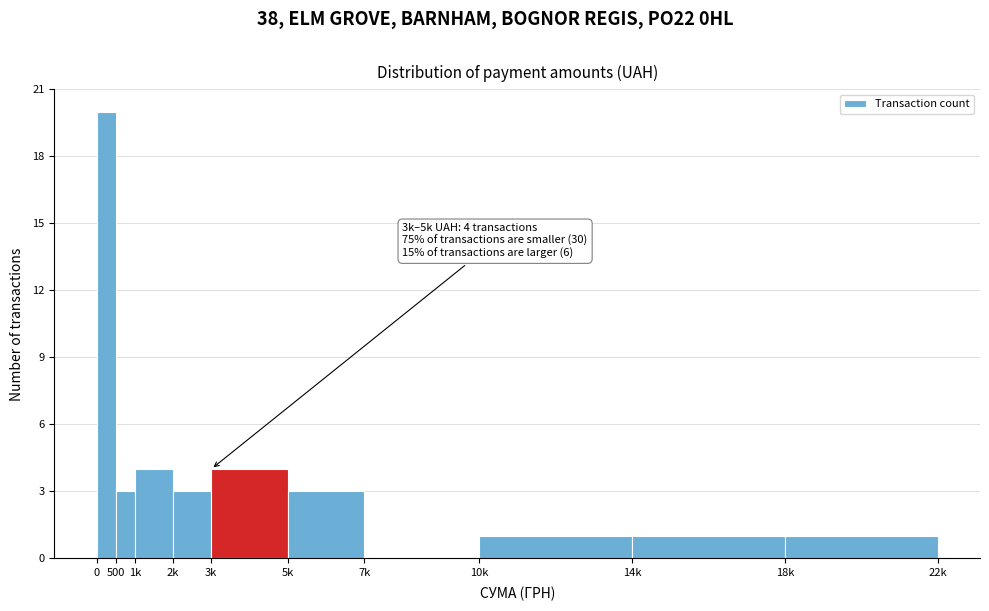

Reading left to right, extract all data points from this chart.

0=20	500=3	1k=4	2k=3	3k=4	5k=3	7k=0	10k=1	14k=1	18k=1